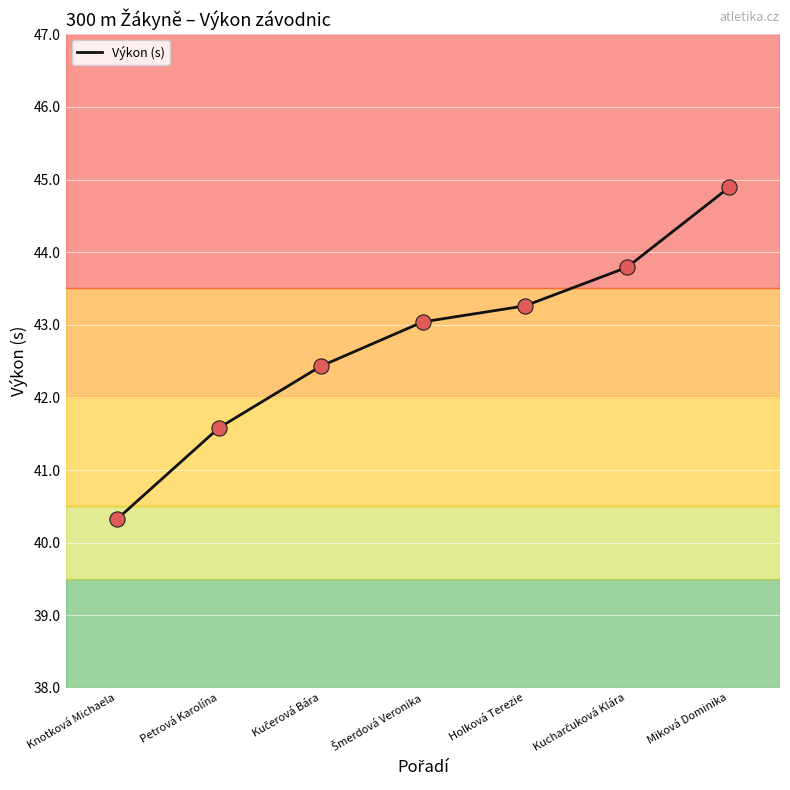

What is the difference between the maximum and minimum values?

4.6